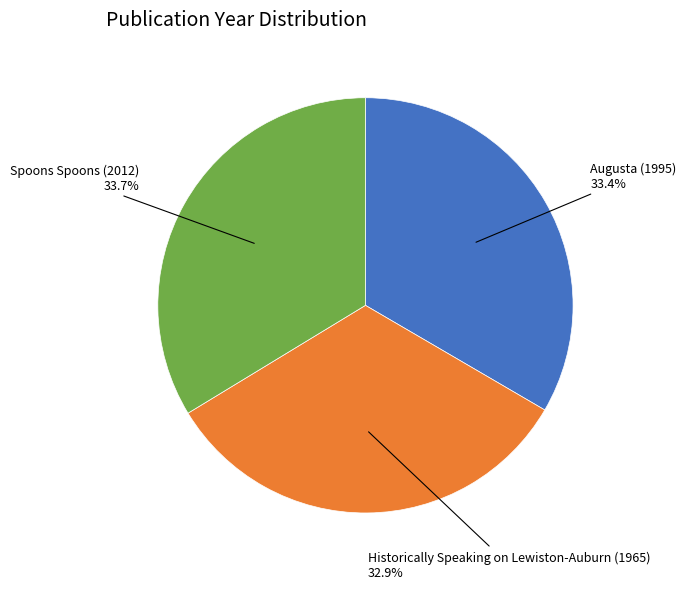

To the nearest percent, what is the average slice percentage?

33%